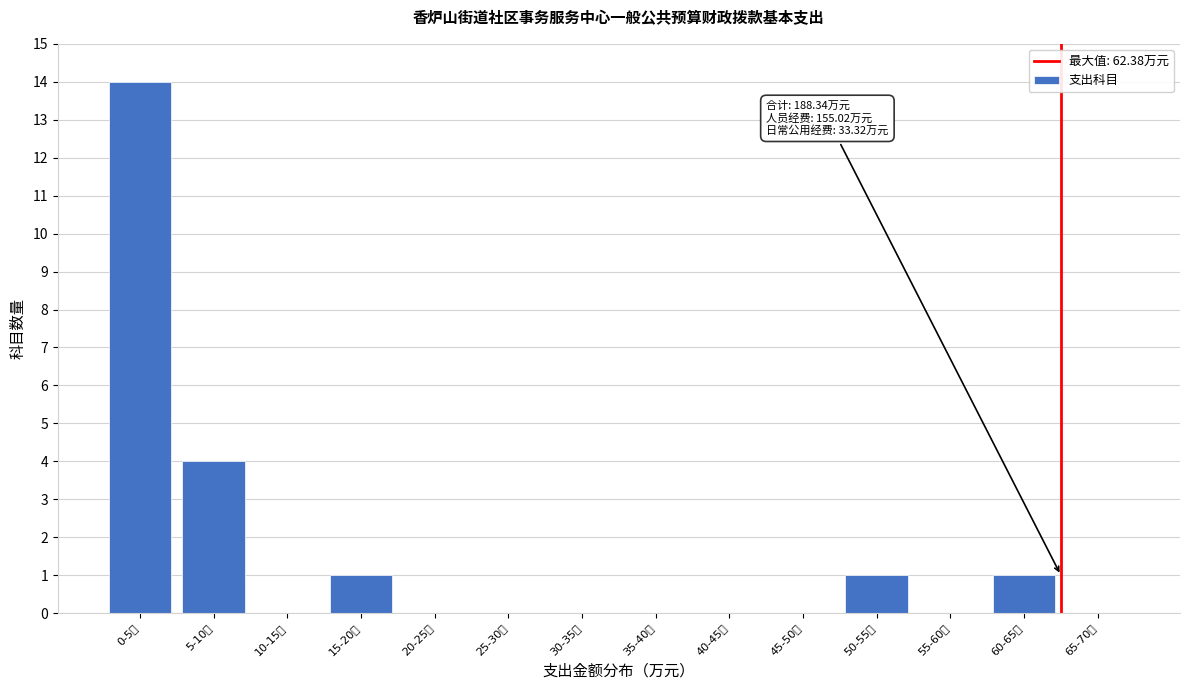

Reading right to left, extract all data points from this chart.

65-70万=0	60-65万=1	55-60万=0	50-55万=1	45-50万=0	40-45万=0	35-40万=0	30-35万=0	25-30万=0	20-25万=0	15-20万=1	10-15万=0	5-10万=4	0-5万=14